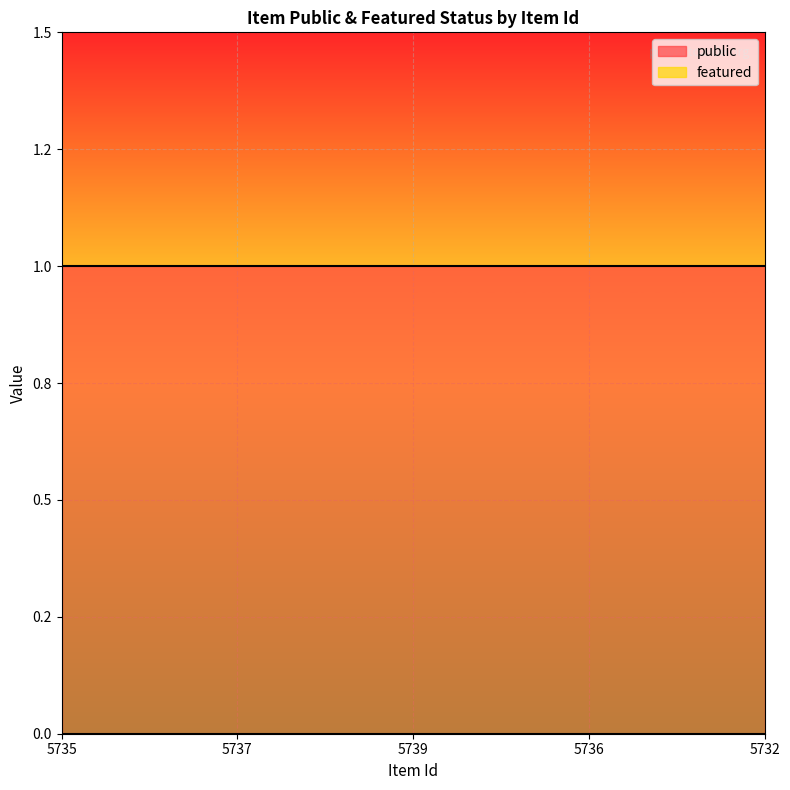

True or false: featured and public cross at least once.

False